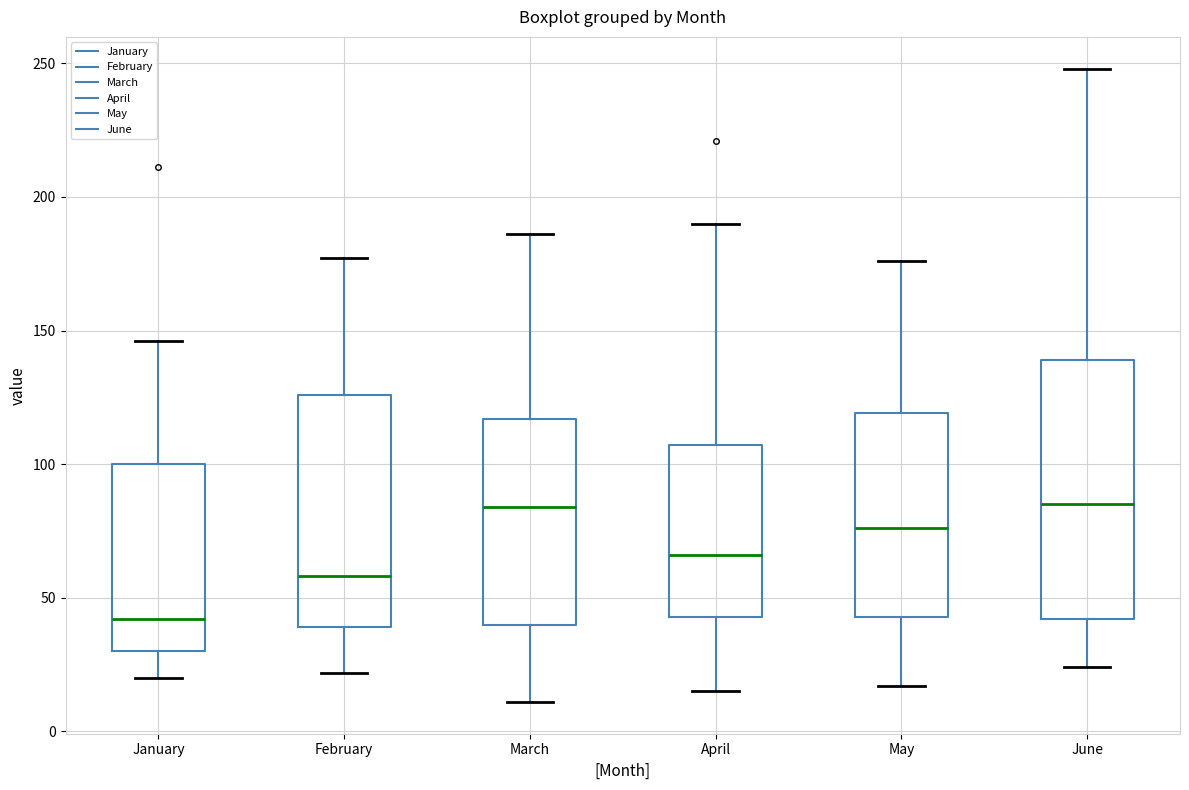

Comparing the boxes themselves (not the whiskers), which one is the tallest?

June